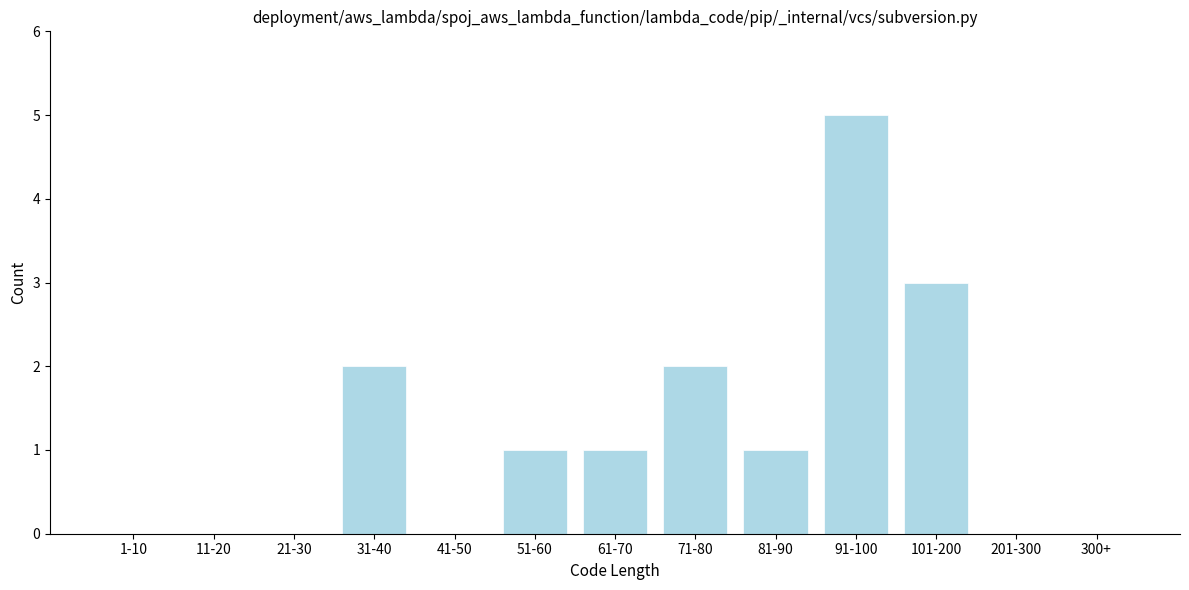

Reading left to right, extract all data points from this chart.

1-10=0	11-20=0	21-30=0	31-40=2	41-50=0	51-60=1	61-70=1	71-80=2	81-90=1	91-100=5	101-200=3	201-300=0	300+=0